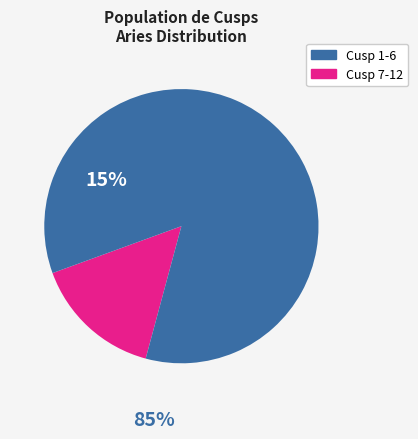

Count the number of slices in the pie.

2